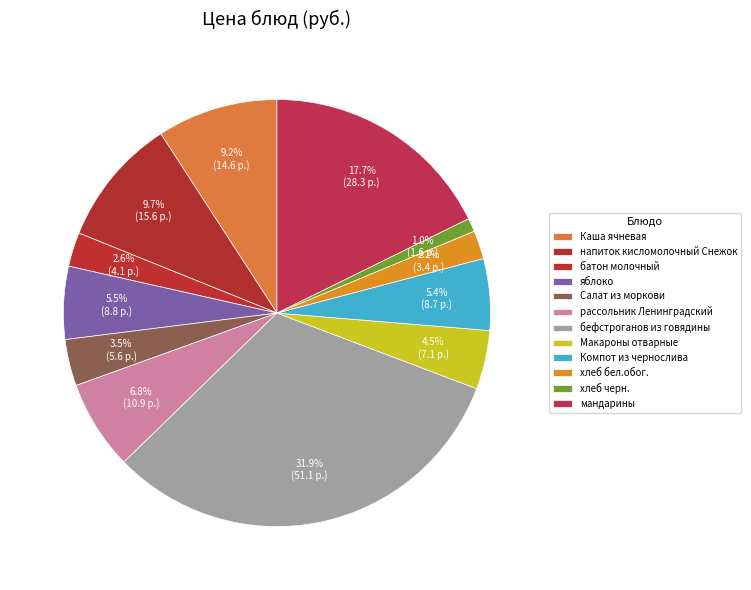

Does any single category account for the majority?

No